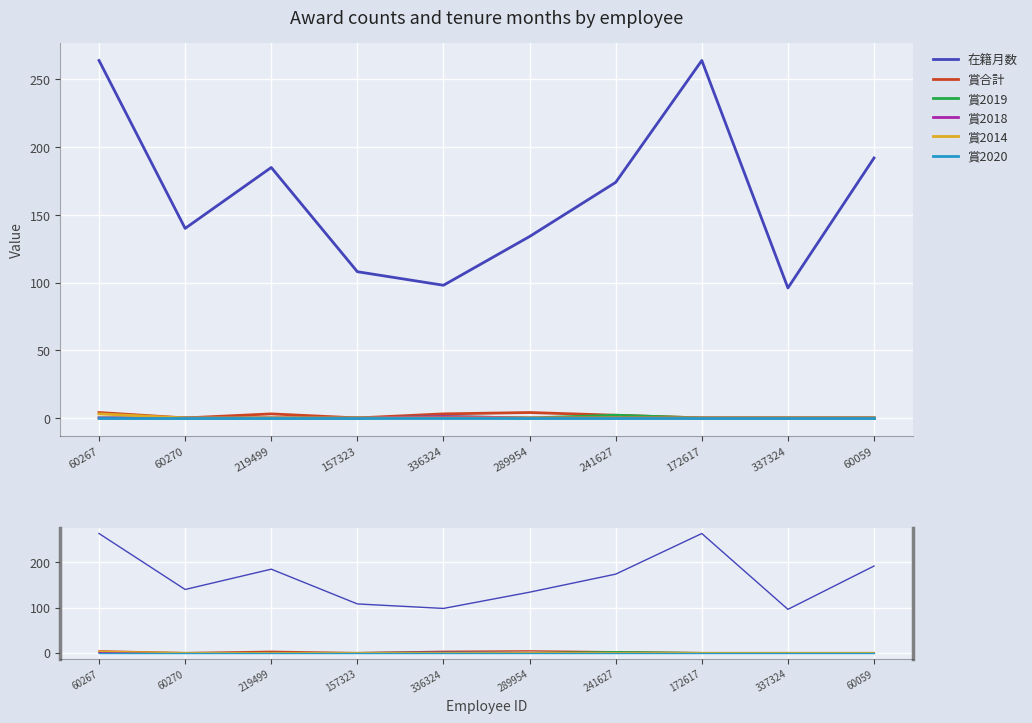

True or false: 賞2018 and 賞合計 intersect in this chart.

False